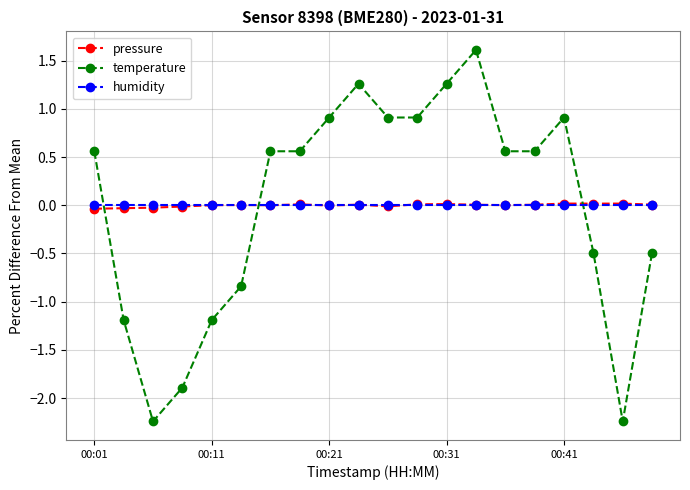

True or false: temperature has more than 1 points higher than both neighbors.

True